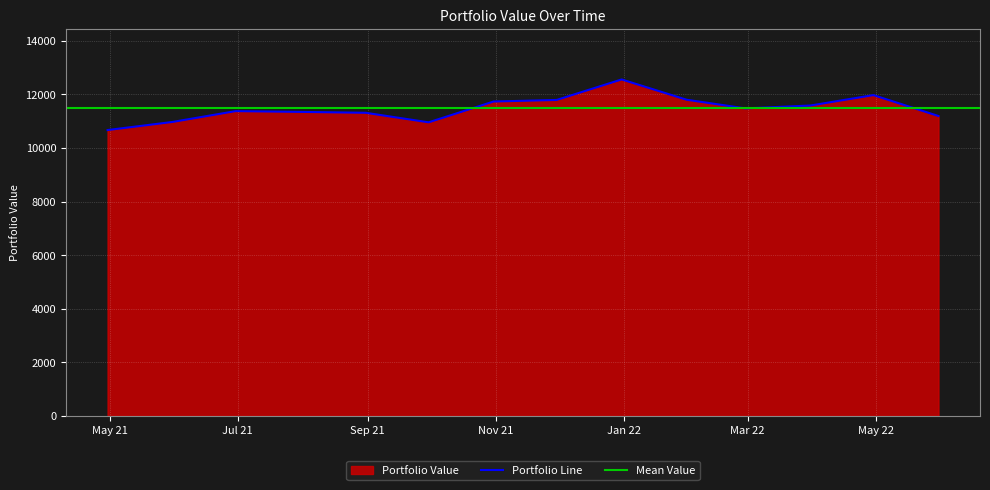

What is the smallest value displayed?

10670.1